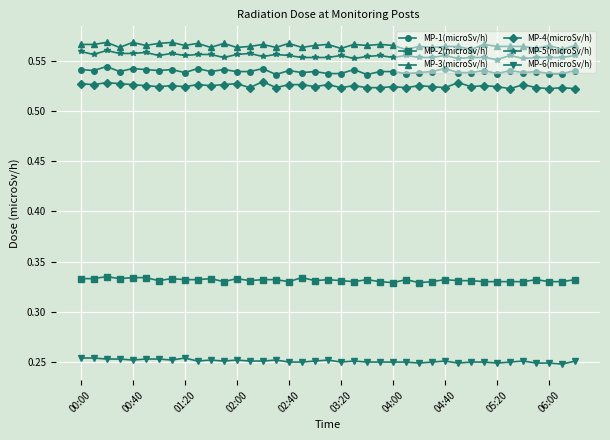

True or false: MP-4(microSv/h) has more than 2 points higher than both neighbors.

True